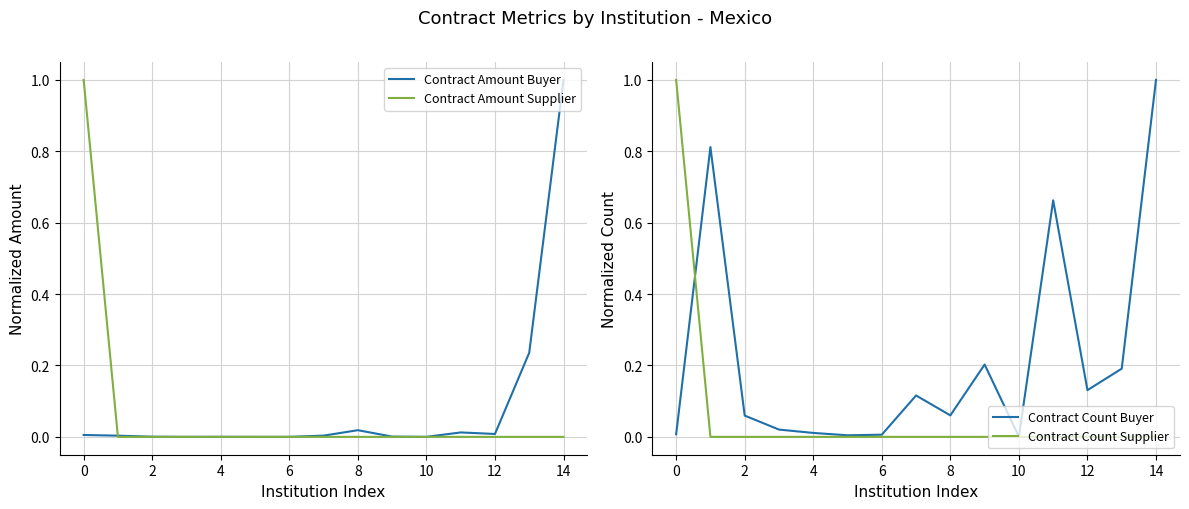

What is the approximate value of Contract Amount Buyer at 13?

0.2